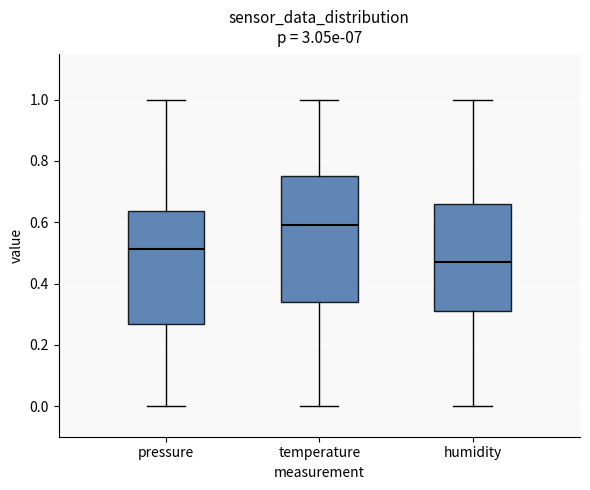

Reading left to right, read every box against the y-axis: the position of its median line, the range the box covers, and the ends of its whiskers. The values are not printed on the chart, so give them approximately, as read against the axis.

pressure: median 0.52, box 0.26 to 0.64, whiskers 0.00 to 1.00
temperature: median 0.60, box 0.34 to 0.76, whiskers 0.00 to 1.00
humidity: median 0.48, box 0.32 to 0.66, whiskers 0.00 to 1.00